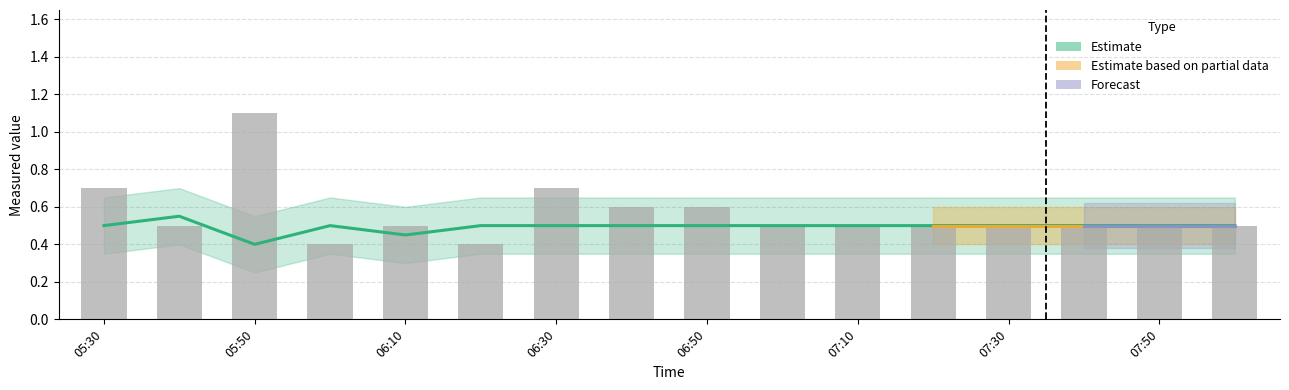

What is the label of the 2nd bar from the right?

2012/05/13 07:50